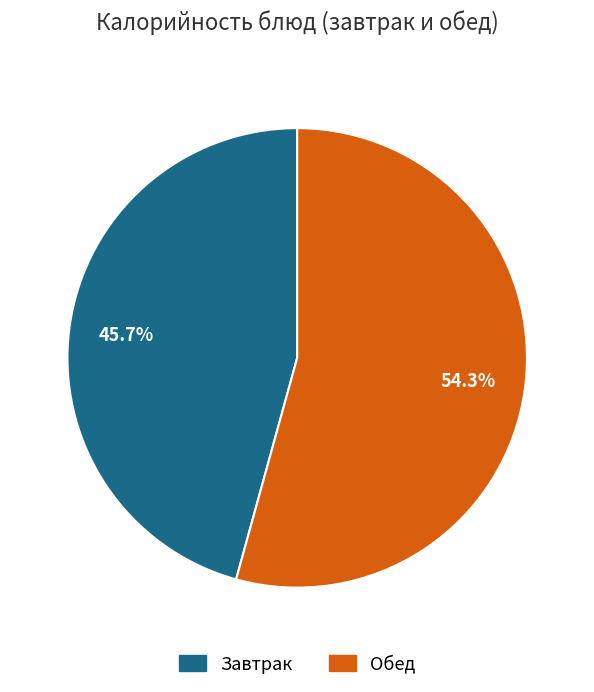

How many segments does this pie chart have?

2